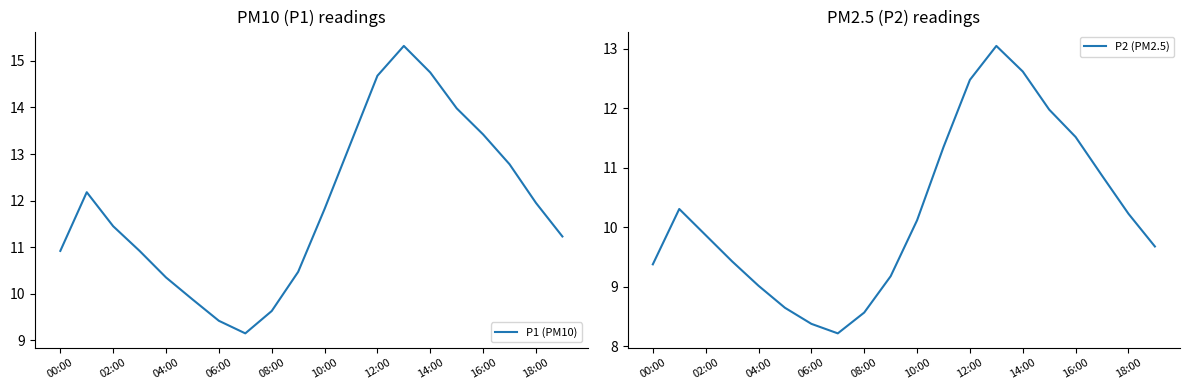

What position from the left is 13?

14